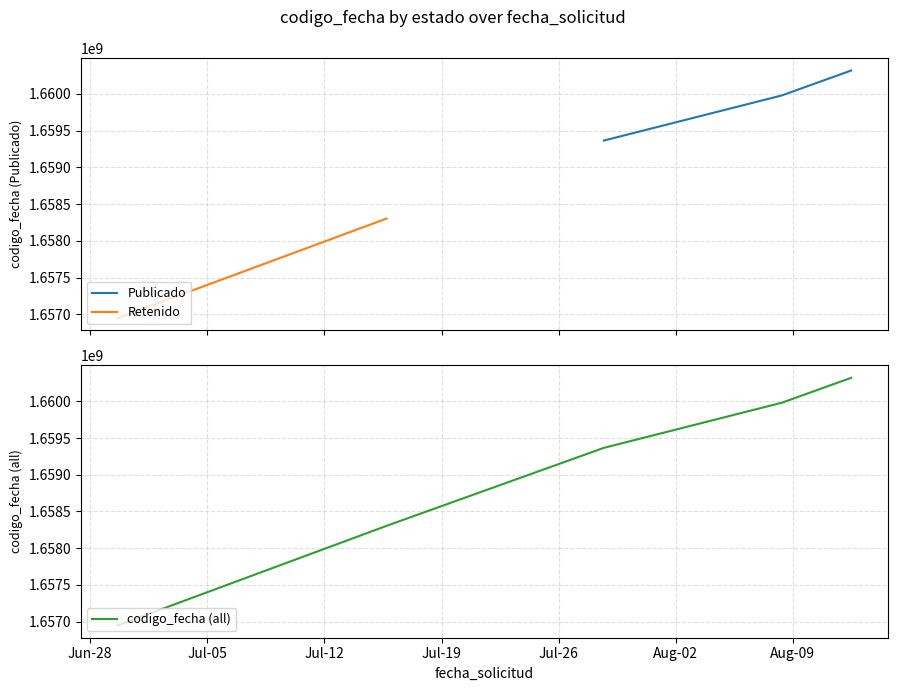

Rank the categories by value from lowest to highest.

2022-06-29 15:32:16, 2022-07-15 17:10:17, 2022-07-28 16:48:26, 2022-08-08 08:07:00, 2022-08-12 11:30:59